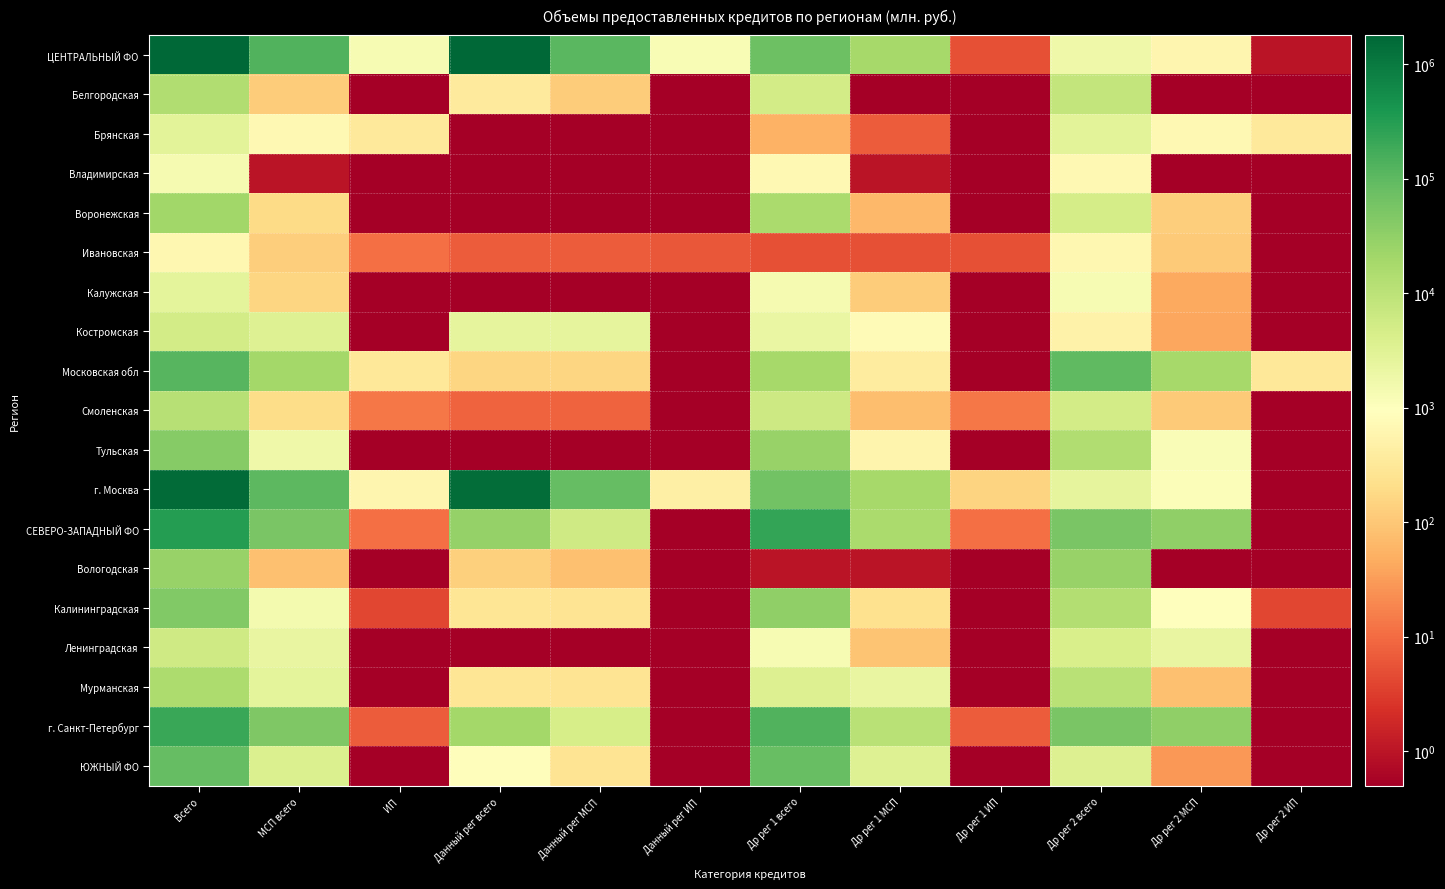

List the series in order of their peak value, highest first.

ЦЕНТРАЛЬНЫЙ ФО, г. Москва, СЕВЕРО-ЗАПАДНЫЙ ФО, г. Санкт-Петербург, Московская обл, ЮЖНЫЙ ФО, Калининградская, Тульская, Вологодская, Воронежская, Мурманская, Белгородская, Смоленская, Ленинградская, Костромская, Брянская, Калужская, Владимирская, Ивановская